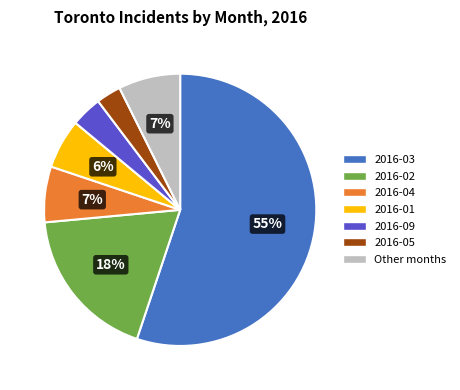

Is 2016-04 the majority of the pie?

No